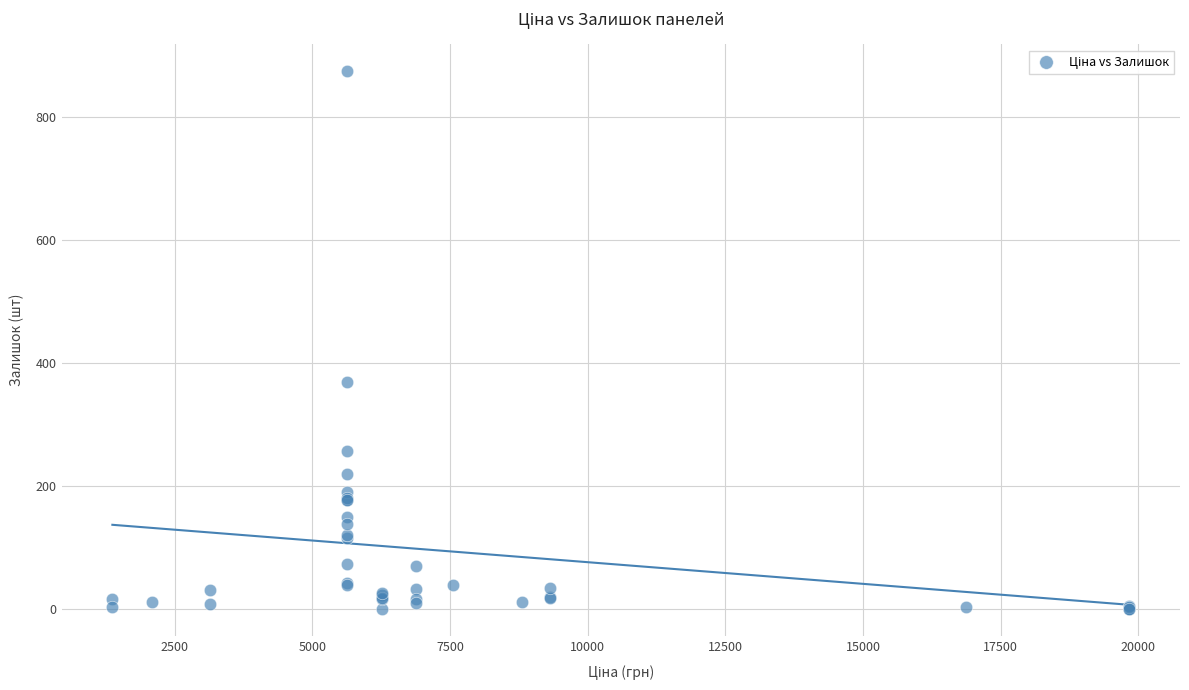

What Y value in the scatter plot is closest to 437?

369